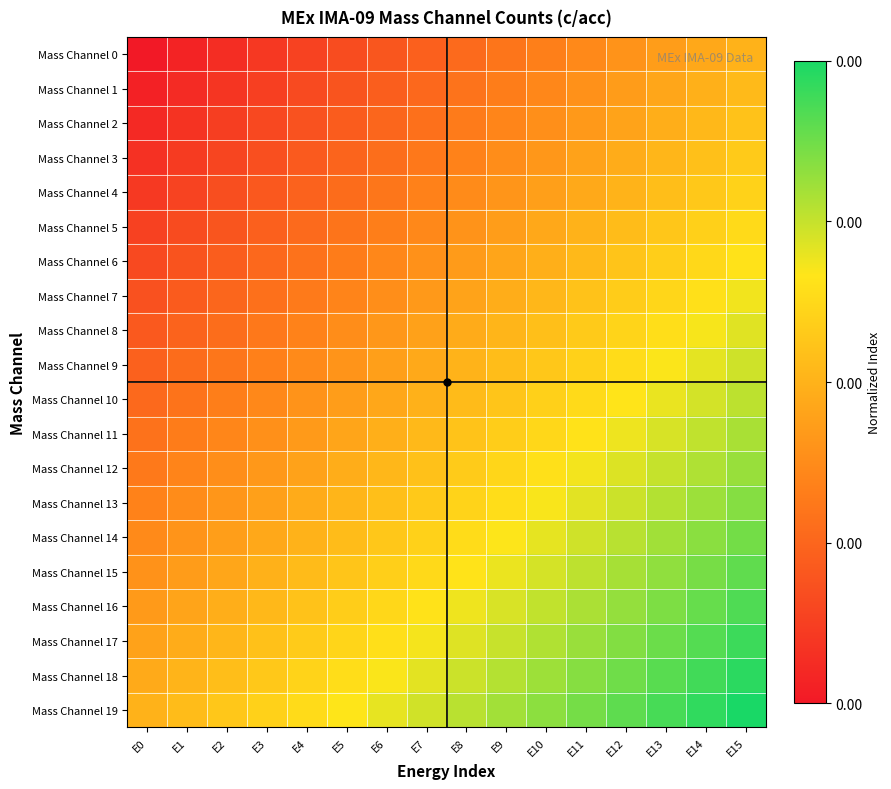

Between E0 and E14, which is larger?

E14